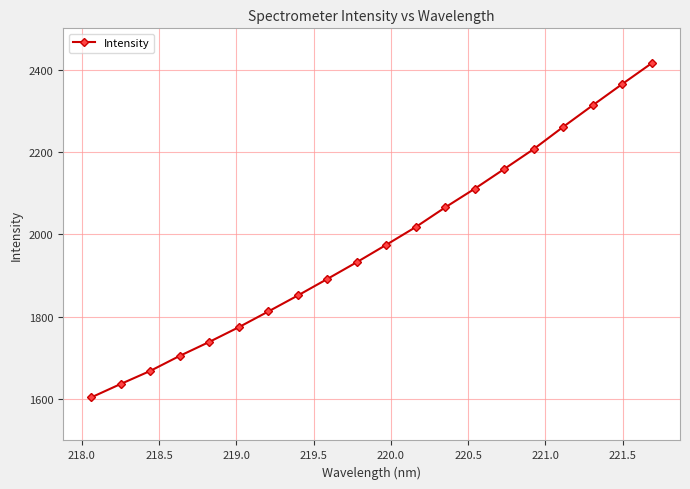

Count the number of values greater than 1974.

10